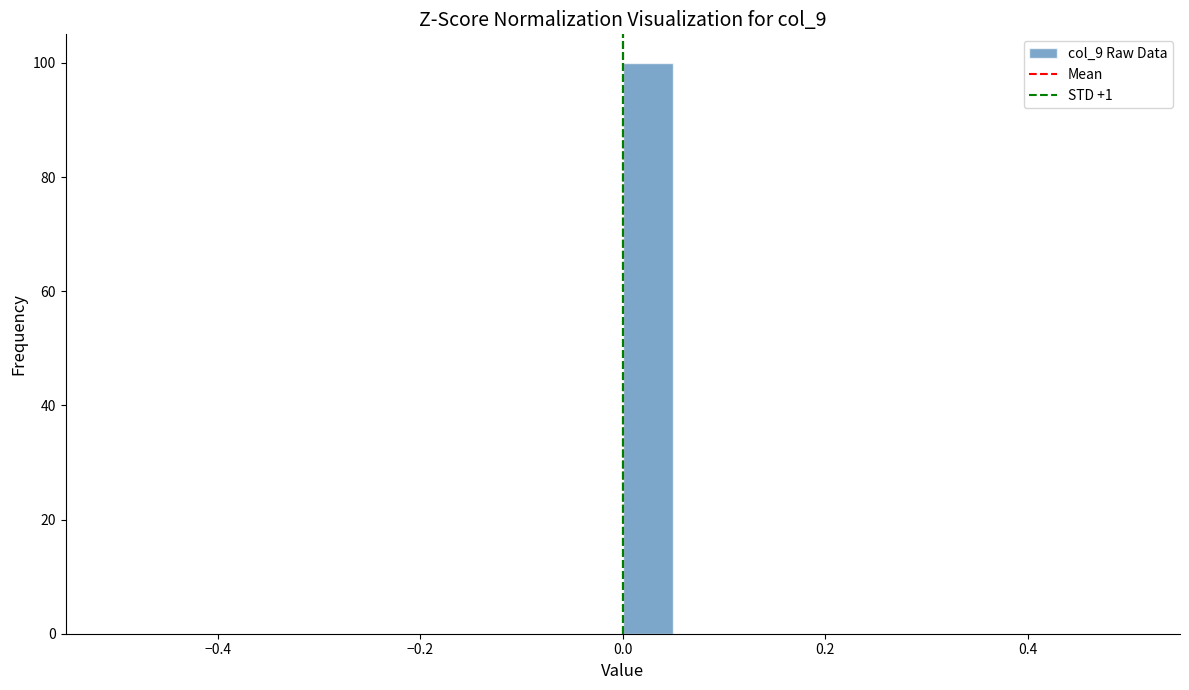

Read against the x-axis, roughly where is the centre of the tallest bar?

0.02